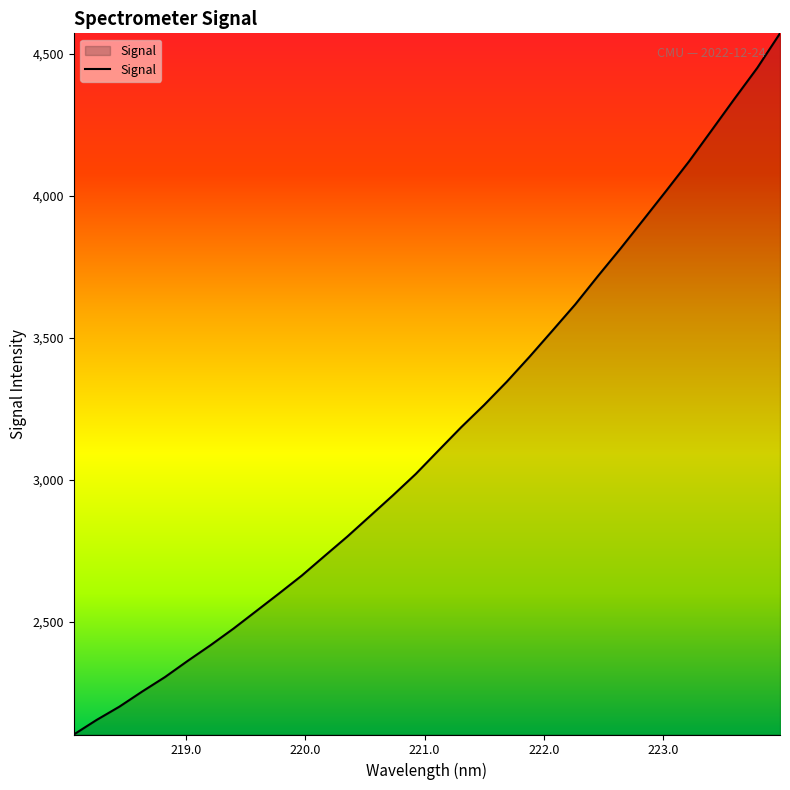

What is the maximum value shown in the chart?

4572.8